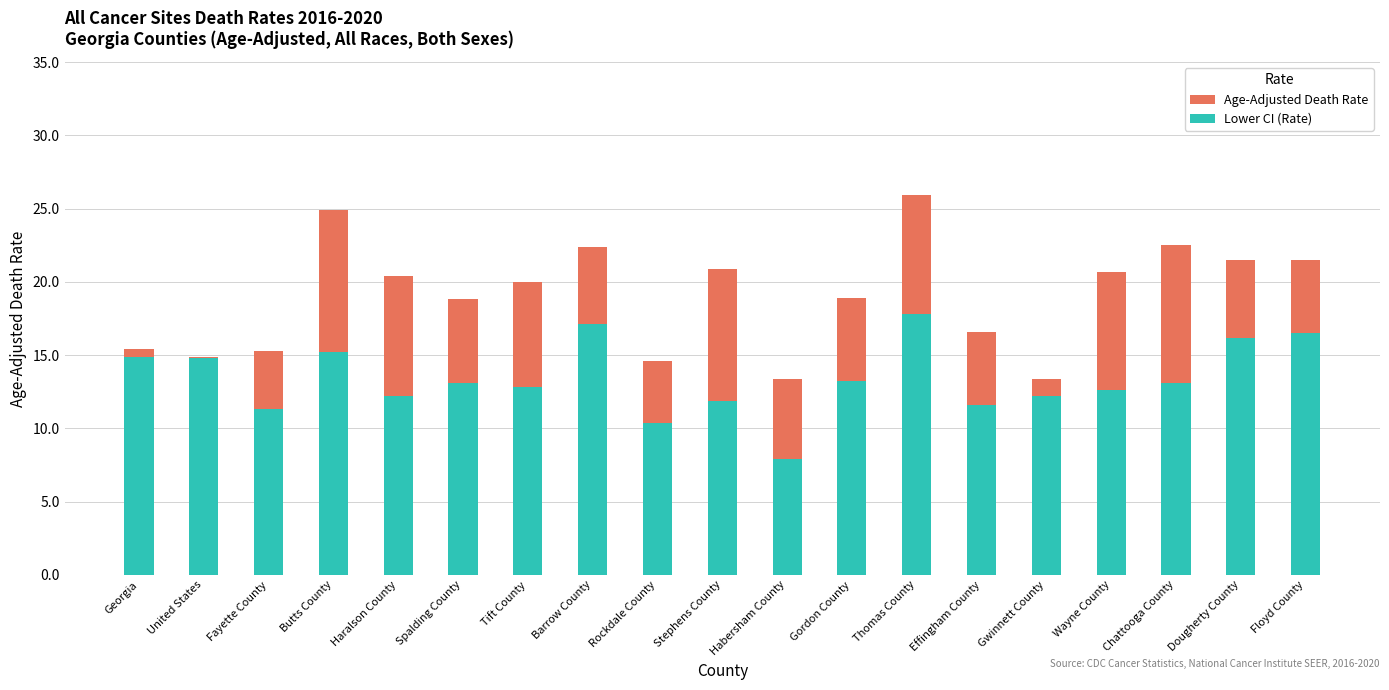

How many values in the Age-Adjusted Death Rate series exceed 20?

9